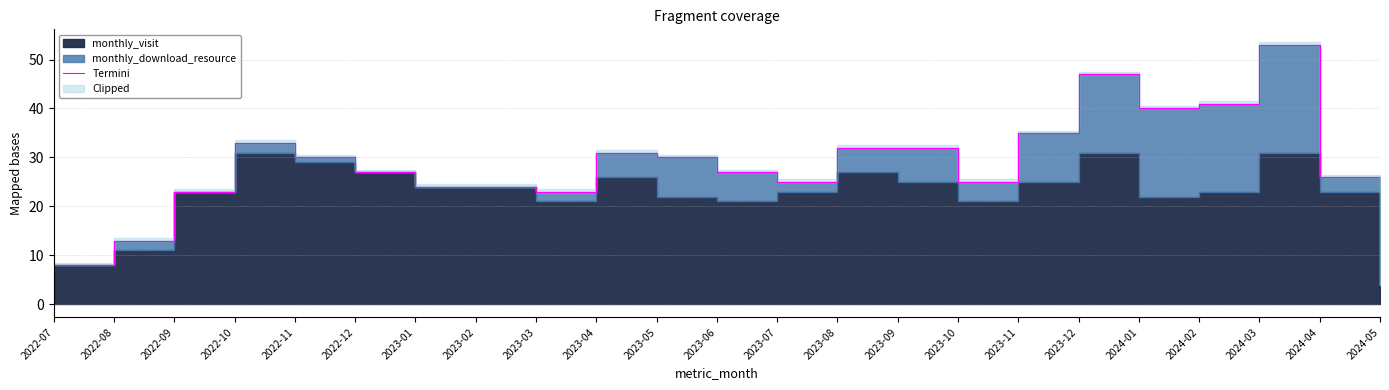

What is the difference between the maximum and minimum values?

49